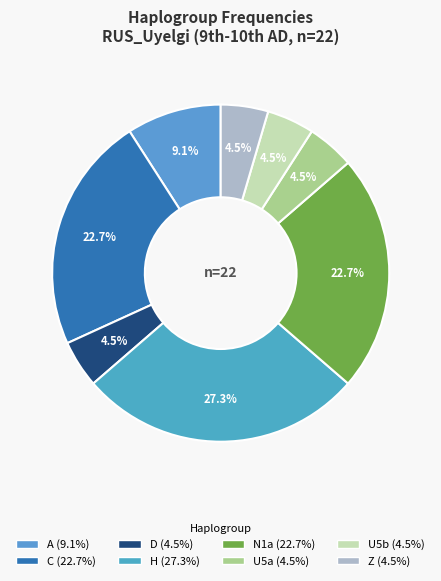

Is there any slice that represents more than half of the pie?

No